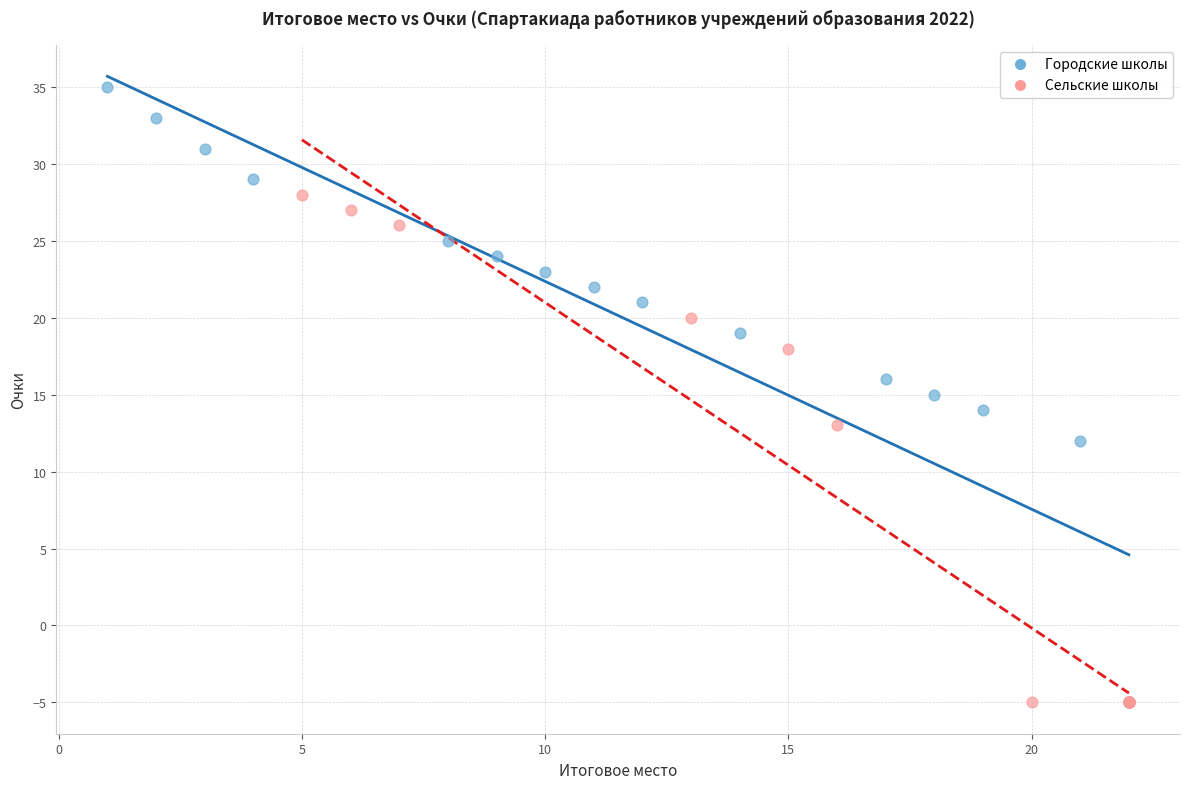

Which series has the widest spread of Y values?

Городские школы